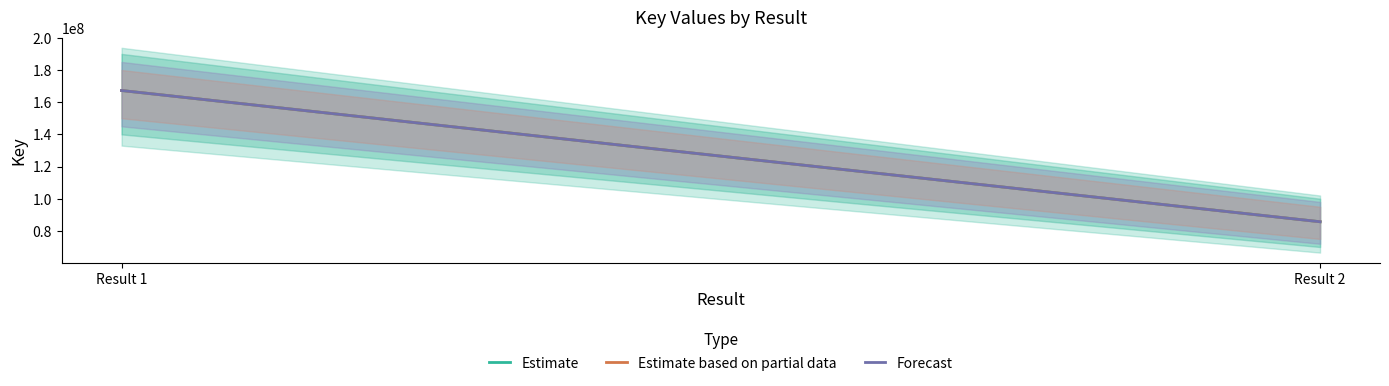

Reading right to left, what are all the values shown in this chart?

Estimate: Result 2=85691562	Result 1=167258039
Estimate based on partial data: Result 2=85691562	Result 1=167258039
Forecast: Result 2=85691562	Result 1=167258039